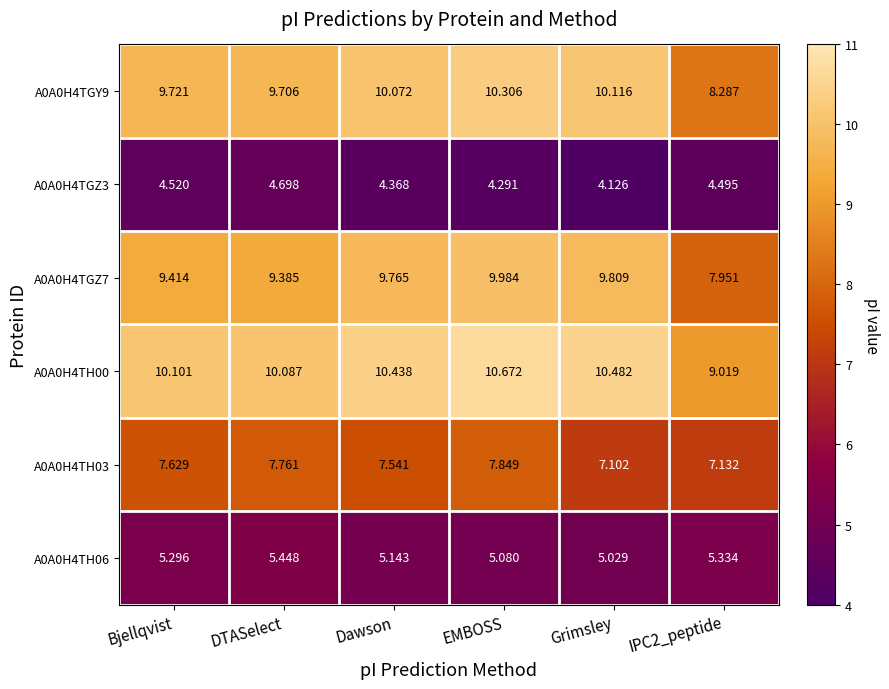

Where is A0A0H4TGY9 nearest to the value 9?

DTASelect